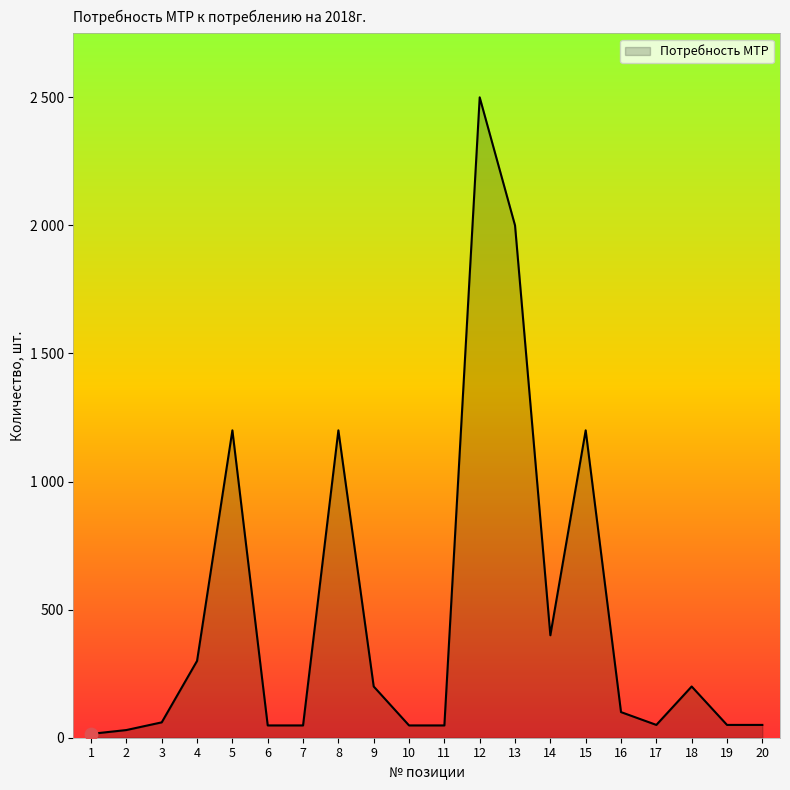

What is the ratio of the value at 12 to the value at 13?

1.2